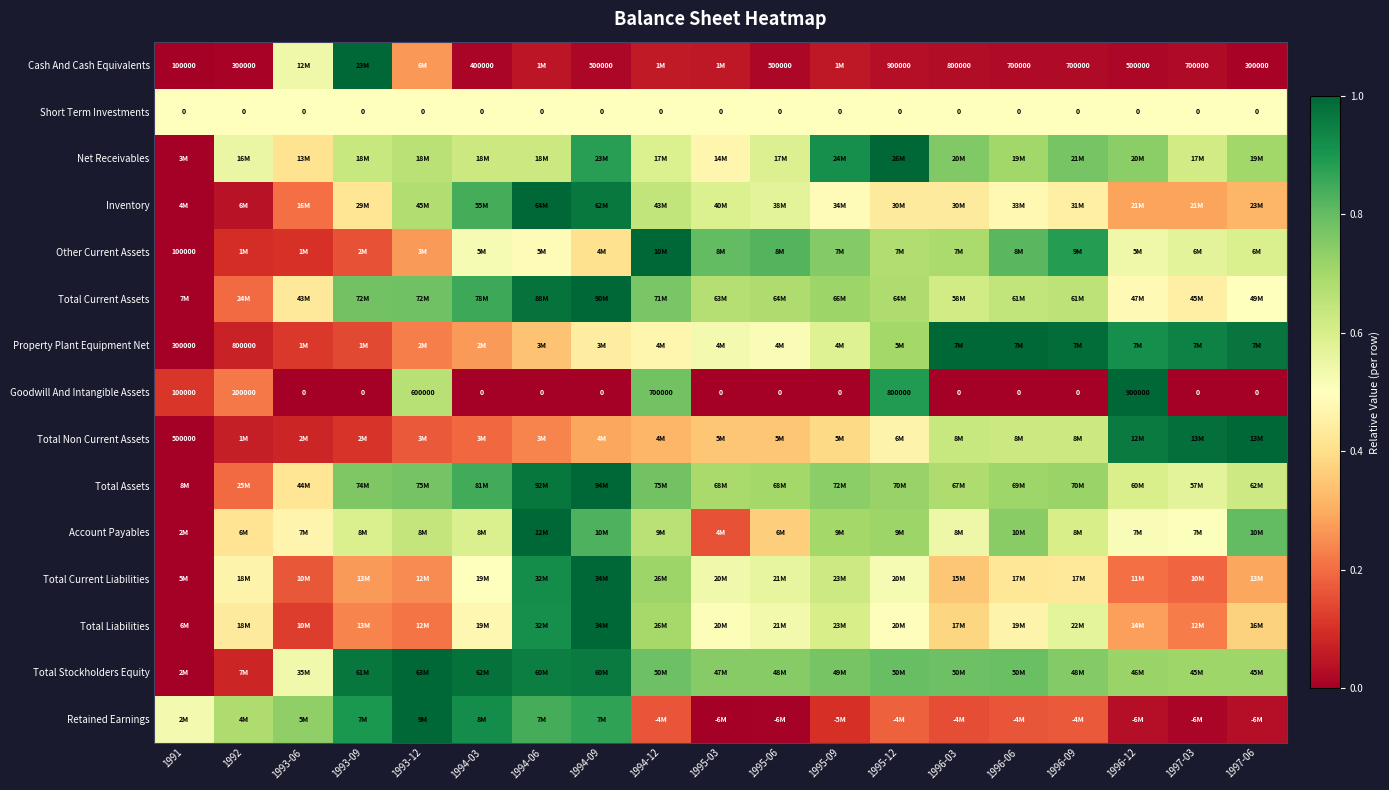

At which label is Total Non Current Assets closest to 0?

1991